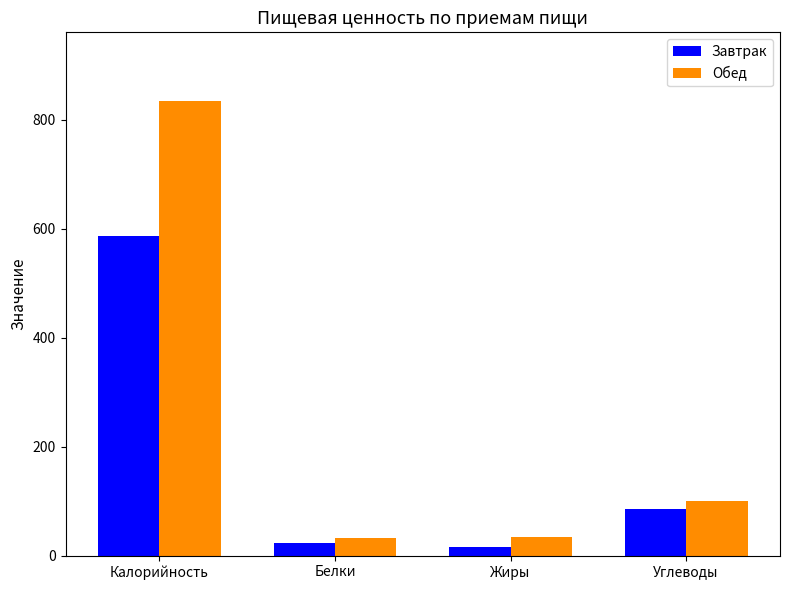

Which series has the largest range (max minus min)?

Обед